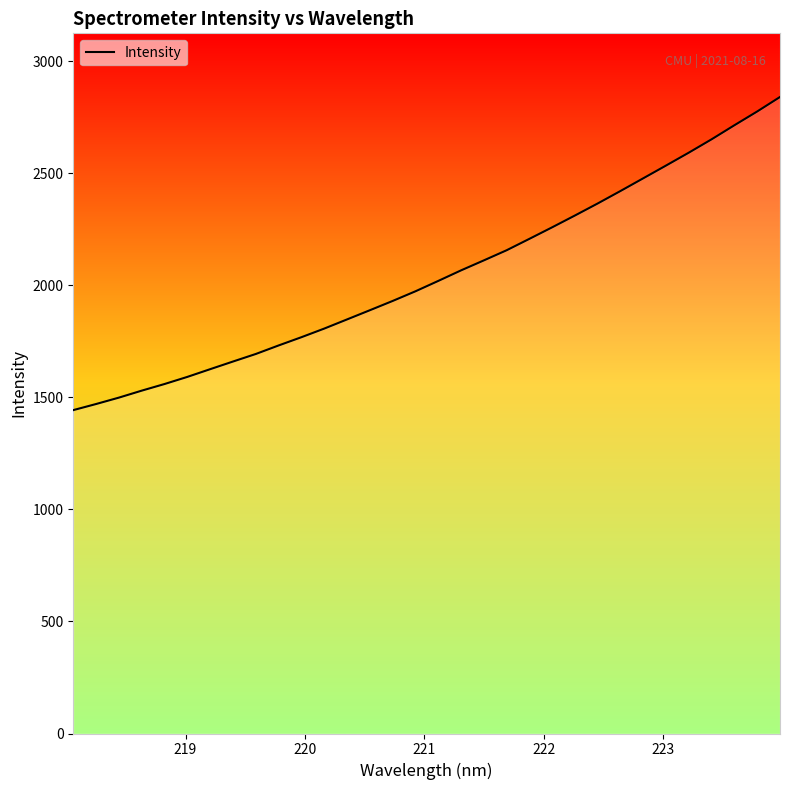

How many lines are shown in the chart?

1